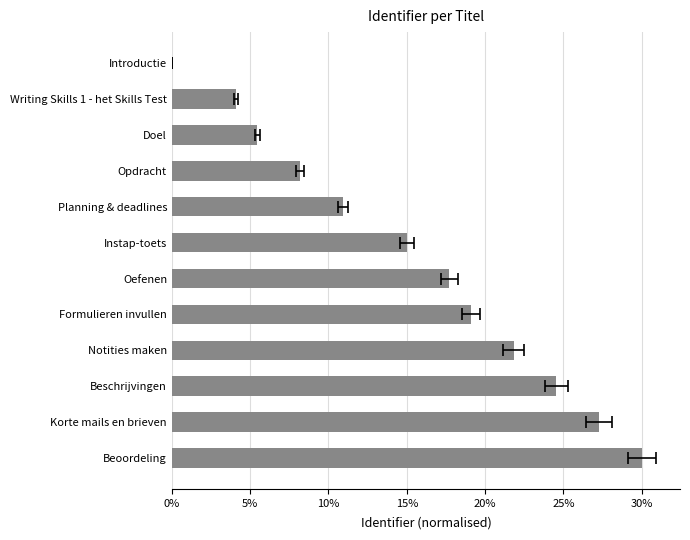

Does the chart contain stacked bars?

No